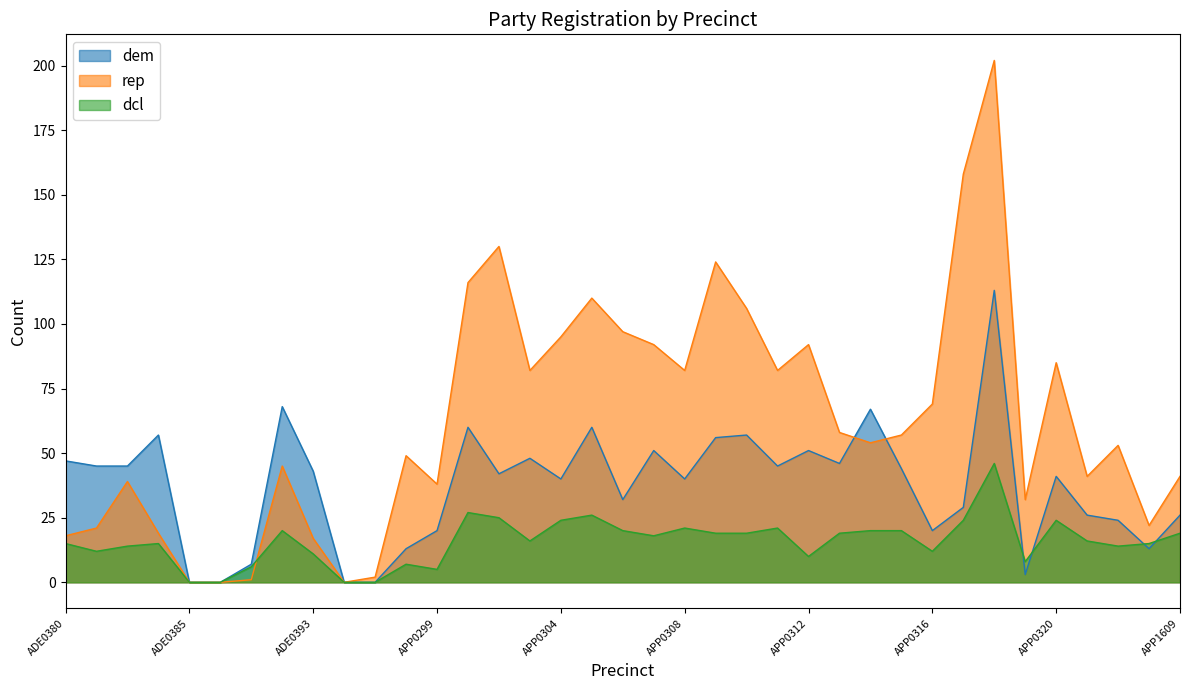

What is the spread (max minus min) of values at APP0320?

61